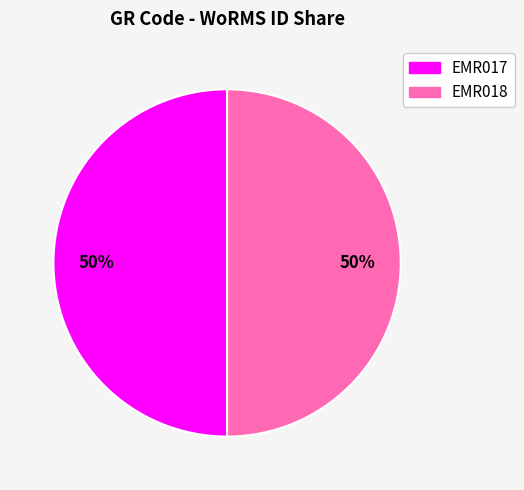

Is it true that EMR018 is 64% of the pie?

False